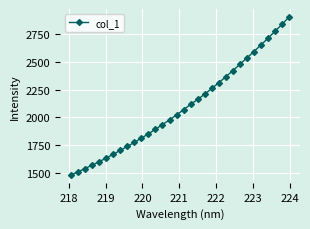

What is the average value?

2097.9